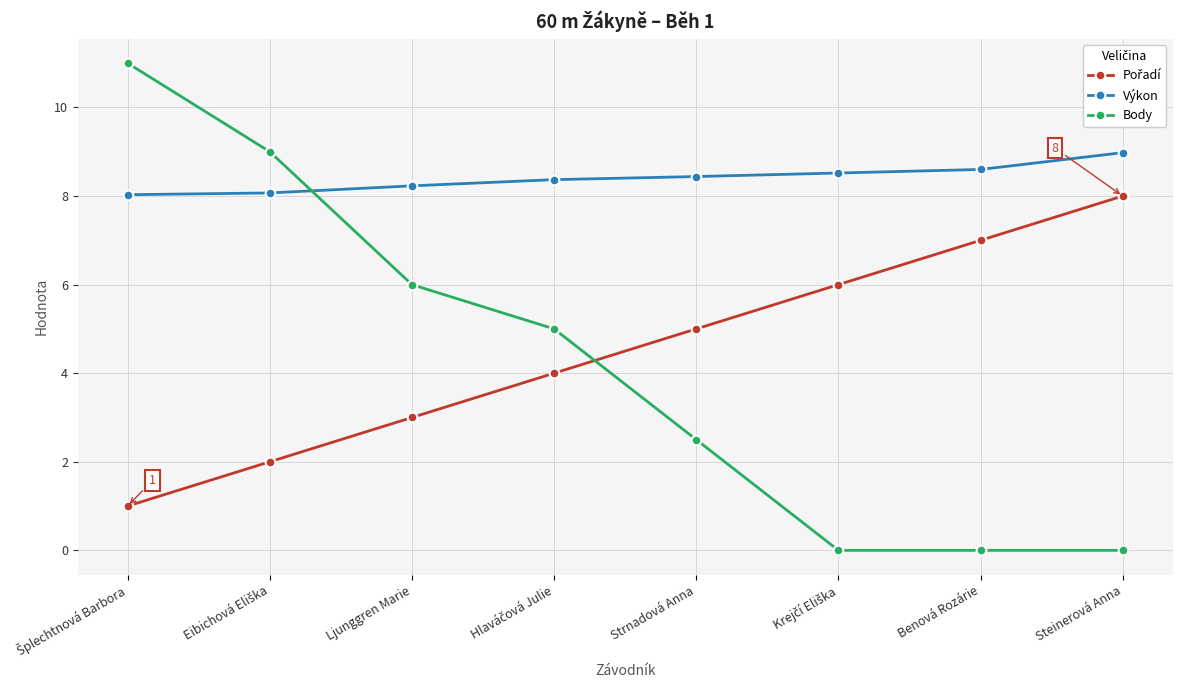

True or false: Body and Výkon cross at least once.

True